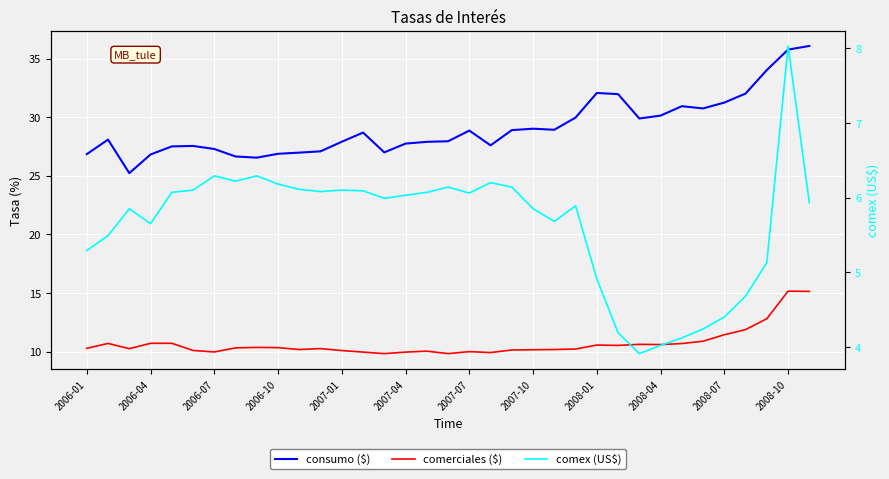

True or false: comerciales ($) has a value of 11.4 at 2008-07.

True